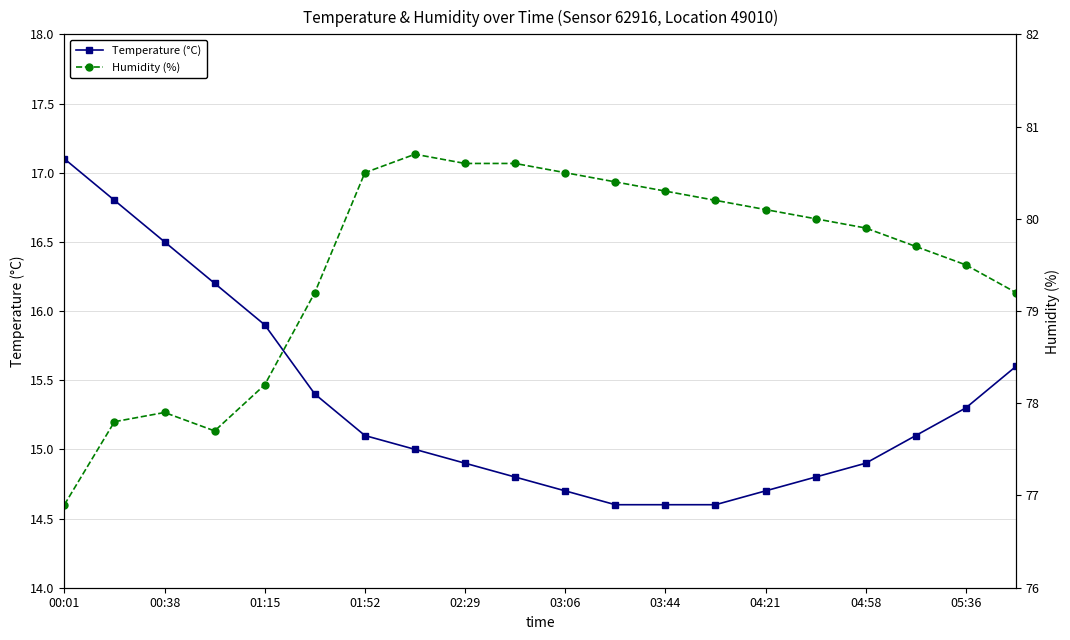

True or false: Temperature (°C) has more than 2 interior local peaks.

False